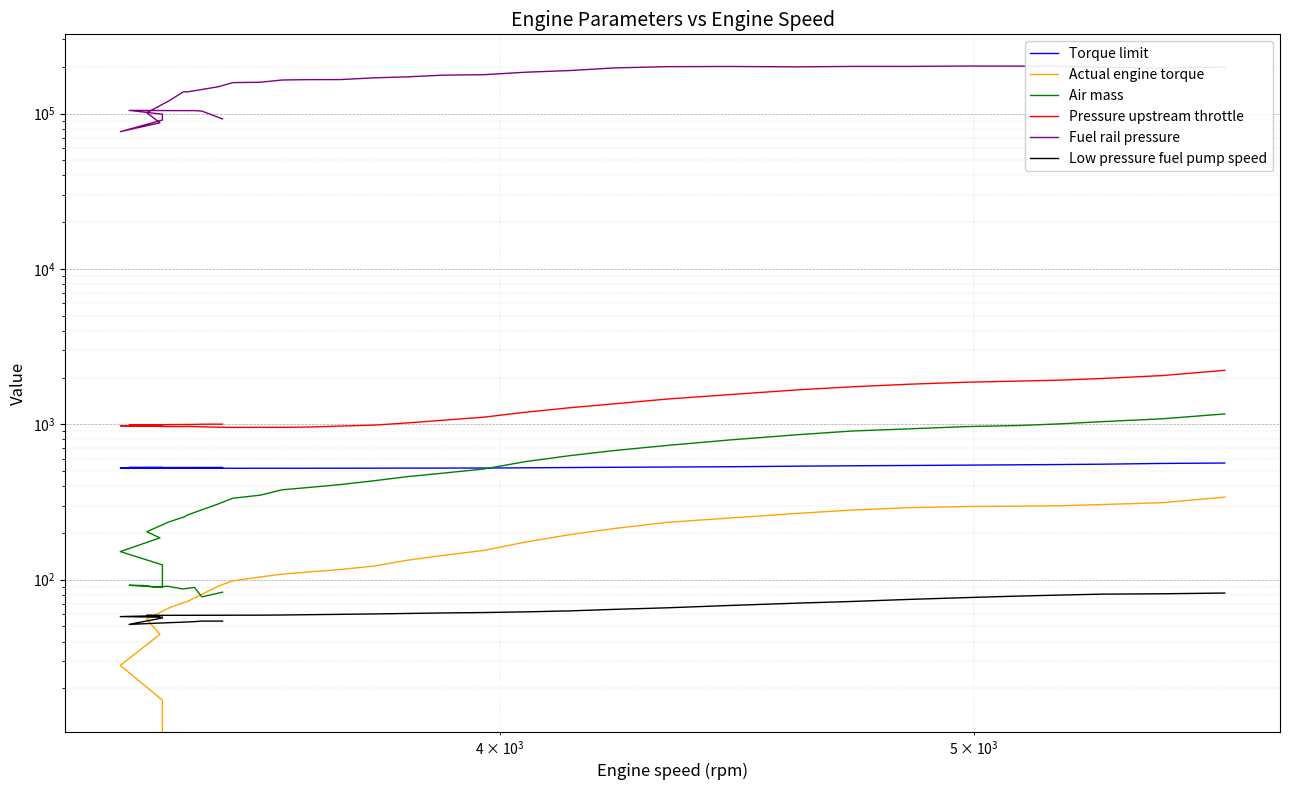

Reading right to left, extract all data points from this chart.

Torque limit: 563.2	559.7	553.6	550.8	548.7	545.9	543.2	540.7	537.7	533.0	530.8	528.7	526.8	524.6	523.0	522.6	522.2	521.9	521.4	521.3	521.1	521.1	521.0	521.2	521.7	521.8	522.1	522.5	523.3	524.0	525.8	527.1	526.9	527.0	527.1	527.1	527.2	527.3	527.3	527.4
Actual engine torque: 339.8	312.9	304.5	299.1	297.3	295.5	290.8	280.6	267.5	249.2	234.1	213.2	194.8	175.0	154.3	143.4	133.4	122.4	116.2	112.2	108.5	104.1	98.3	90.8	72.6	71.2	65.8	55.8	44.5	28.1	16.8	-2.4	-27.0	-27.0	-27.1	-27.1	-27.2	-27.3	-20.2	-17.2
Air mass: 1166.3	1084.2	1040.3	1006.2	982.4	966.8	935.1	905.1	858.4	792.6	731.5	677.5	628.2	576.3	515.6	485.1	460.1	433.2	409.1	392.2	378.8	349.8	334.1	307.2	261.2	252.4	235.8	203.4	185.8	151.6	124.6	89.2	92.0	91.8	89.9	90.6	87.2	89.1	77.5	83.1
Pressure upstream throttle: 2224.9	2057.7	1971.7	1923.4	1897.2	1866.1	1811.4	1742.9	1668.5	1552.2	1454.4	1353.7	1277.9	1197.1	1111.6	1062.4	1020.1	987.6	974.0	959.9	955.9	955.9	954.6	957.0	969.1	966.9	966.9	972.4	972.4	978.3	982.0	988.4	989.1	991.7	991.7	994.8	996.9	998.1	1001.3	1002.1
Fuel rail pressure: 198837.6	196056.8	198614.7	201522.8	201809.3	202085.3	200976.2	201018.6	199591.1	200827.6	200206.7	196476.1	189036.0	184472.3	177775.2	176597.1	172155.4	169677.1	165325.6	165235.4	164333.2	158915.1	158087.2	148646.6	137852.7	138043.7	120940.2	101119.6	87173.5	76406.2	90803.3	98959.7	104738.8	104653.9	104542.4	104425.7	104393.8	104393.8	103661.5	92310.4
Low pressure fuel pump speed: 82.0	81.1	80.7	79.6	78.5	76.7	74.7	72.4	70.7	68.2	65.9	64.4	63.0	62.1	61.4	61.1	60.6	60.2	59.8	59.5	59.2	59.1	59.1	59.0	59.0	59.0	58.9	58.9	58.7	57.9	57.4	56.7	51.6	52.0	52.4	52.8	53.3	53.7	54.1	54.1